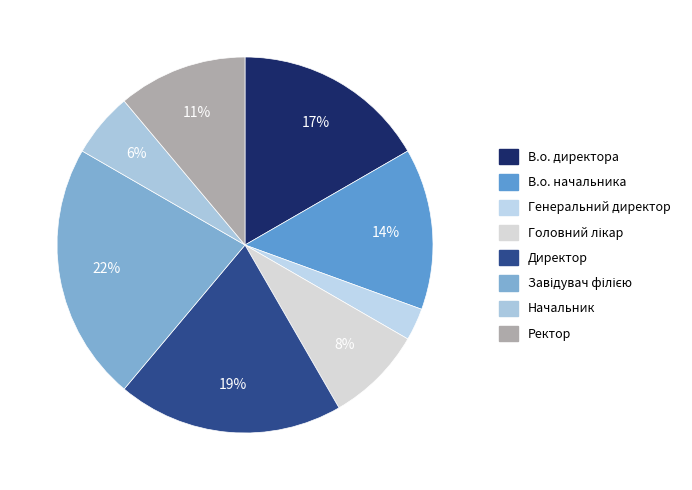

Does Завідувач філією account for over 50% of the chart?

No